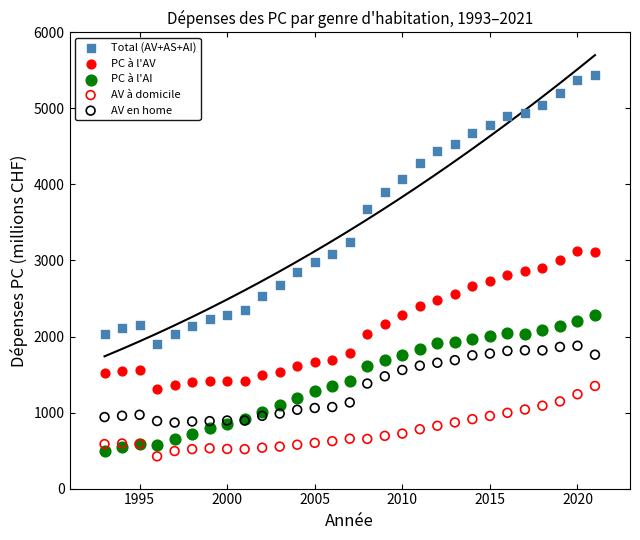

What are all the series names shown in the legend?

Total (AV+AS+AI), PC à l'AV, PC à l'AI, AV à domicile, AV en home